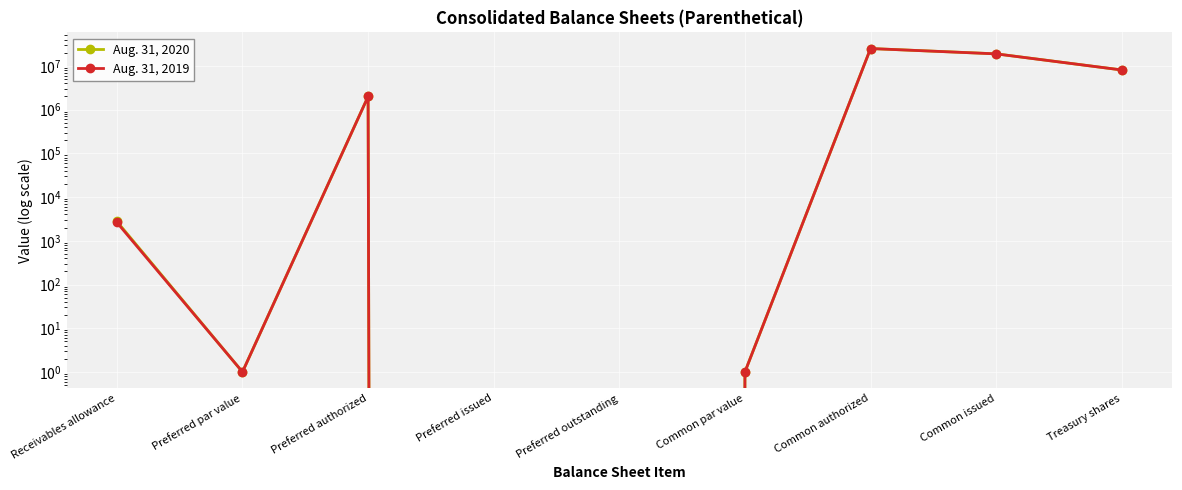

What is the spread (max minus min) of values at Receivables allowance?

145